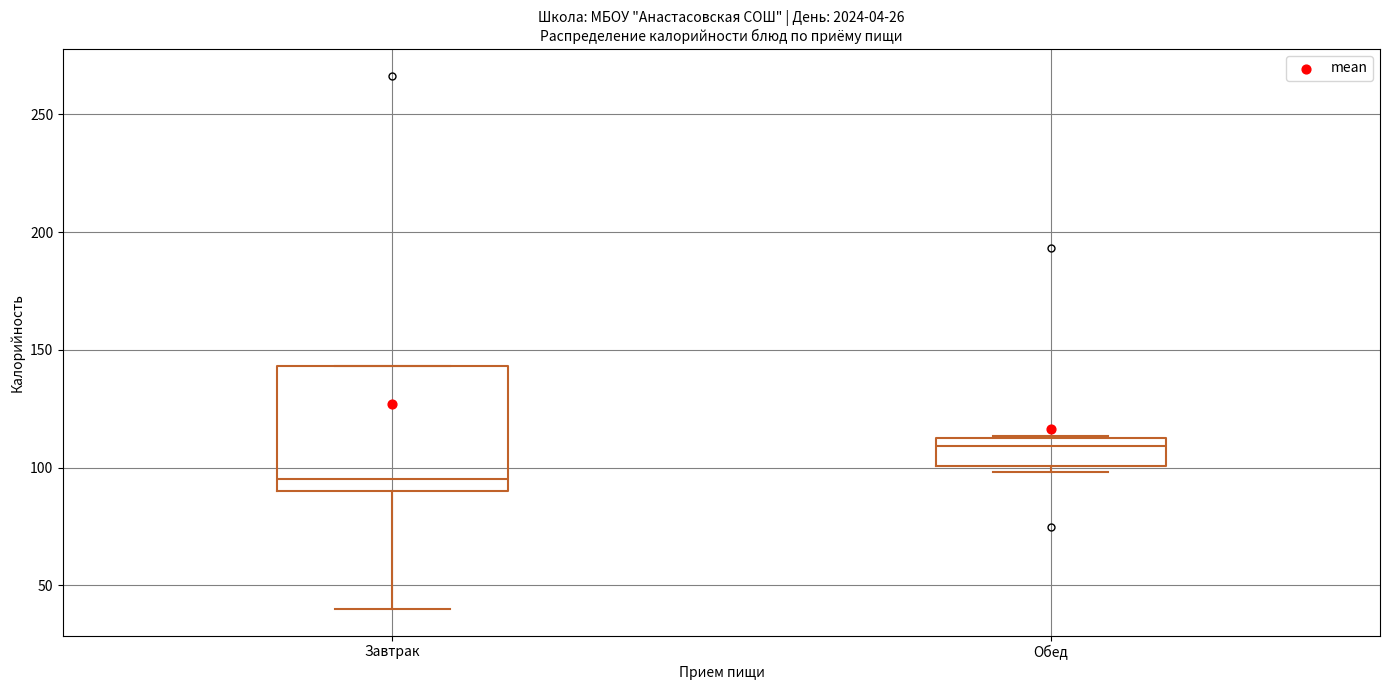

Reading left to right, read every box against the y-axis: the position of its median line, the range the box covers, and the ends of its whiskers. The values are not printed on the chart, so give them approximately, as read against the axis.

Завтрак: median 95, box 90 to 145, whiskers 40 to 145
Обед: median 110, box 100 to 115, whiskers 100 (just below the box's lower edge) to 115